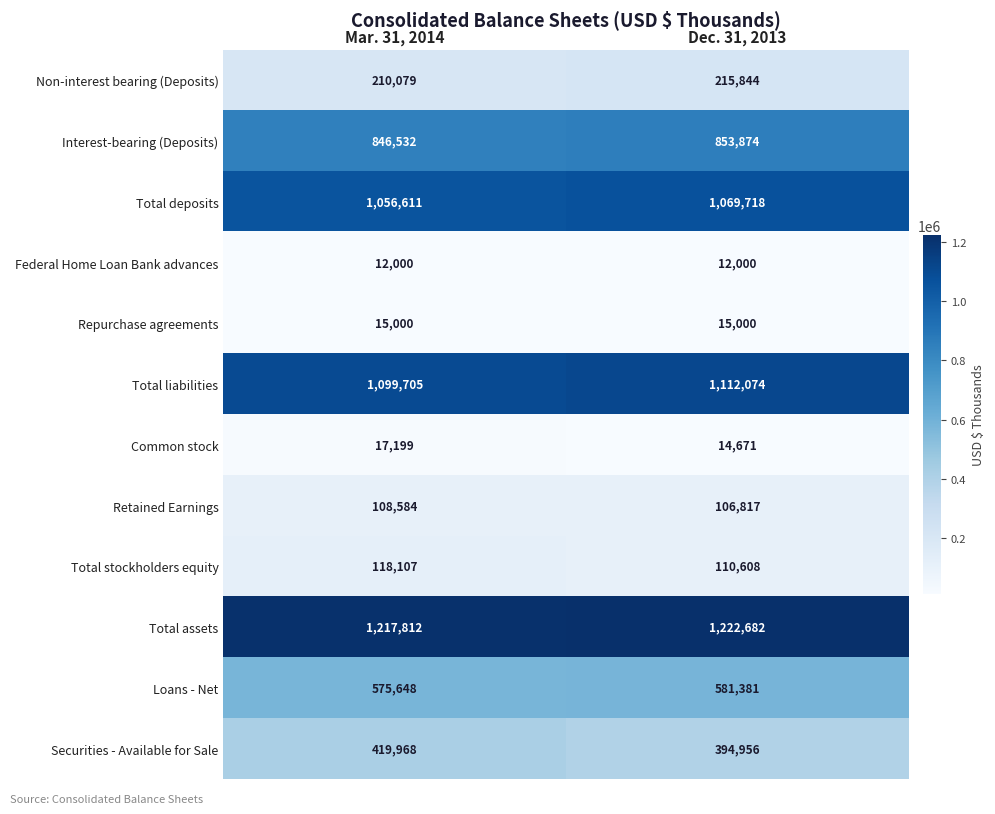

Reading left to right, transcribe all the data shown in this chart.

Non-interest bearing (Deposits): 210079	215844
Interest-bearing (Deposits): 846532	853874
Total deposits: 1056611	1069718
Federal Home Loan Bank advances: 12000	12000
Repurchase agreements: 15000	15000
Total liabilities: 1099705	1112074
Common stock: 17199	14671
Retained Earnings: 108584	106817
Total stockholders equity: 118107	110608
Total assets: 1217812	1222682
Loans - Net: 575648	581381
Securities - Available for Sale: 419968	394956